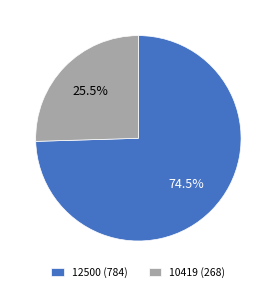

Approximately how many times larger is the value at 10419 (268) compared to 12500 (784)?

0.3